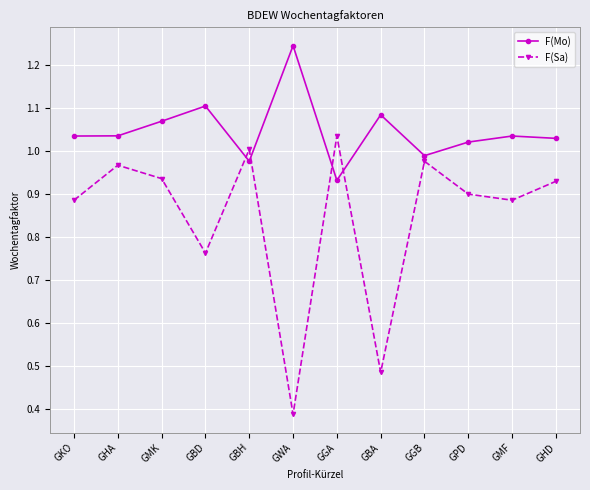

At which label does F(Mo) reach its peak?

GWA